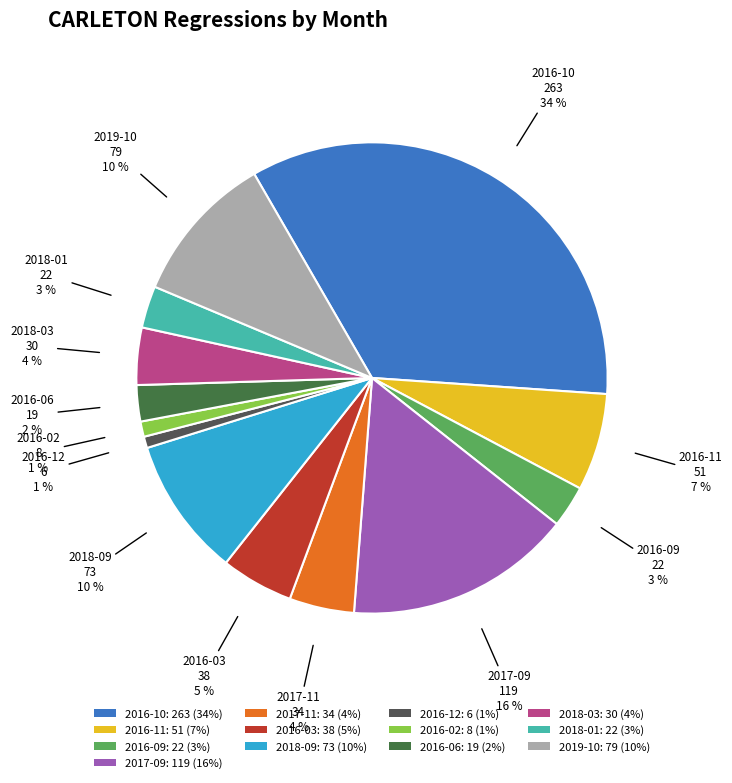

Which category has the biggest portion of the pie?

2016-10